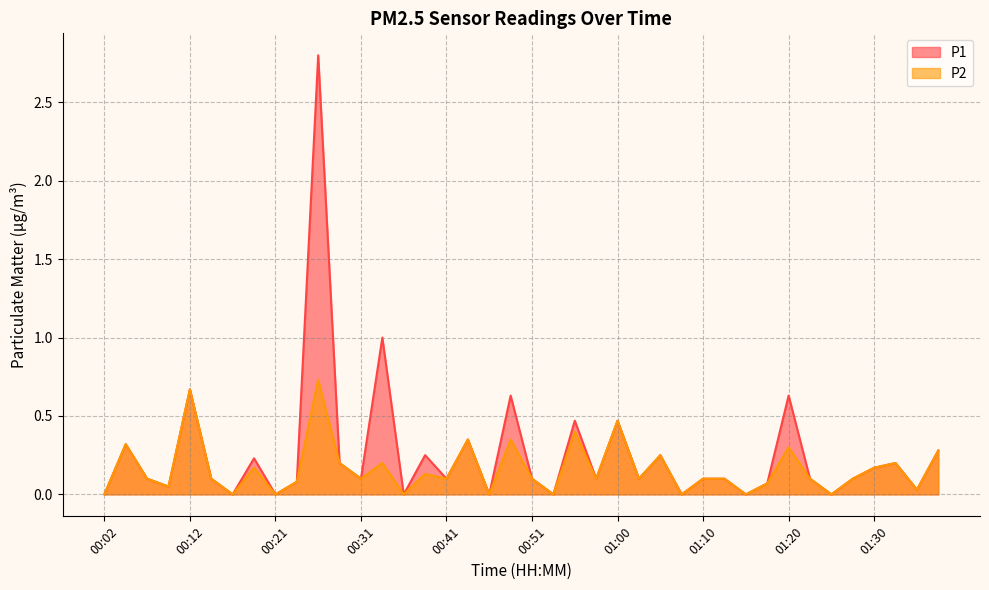

Count the number of data series in this chart.

2